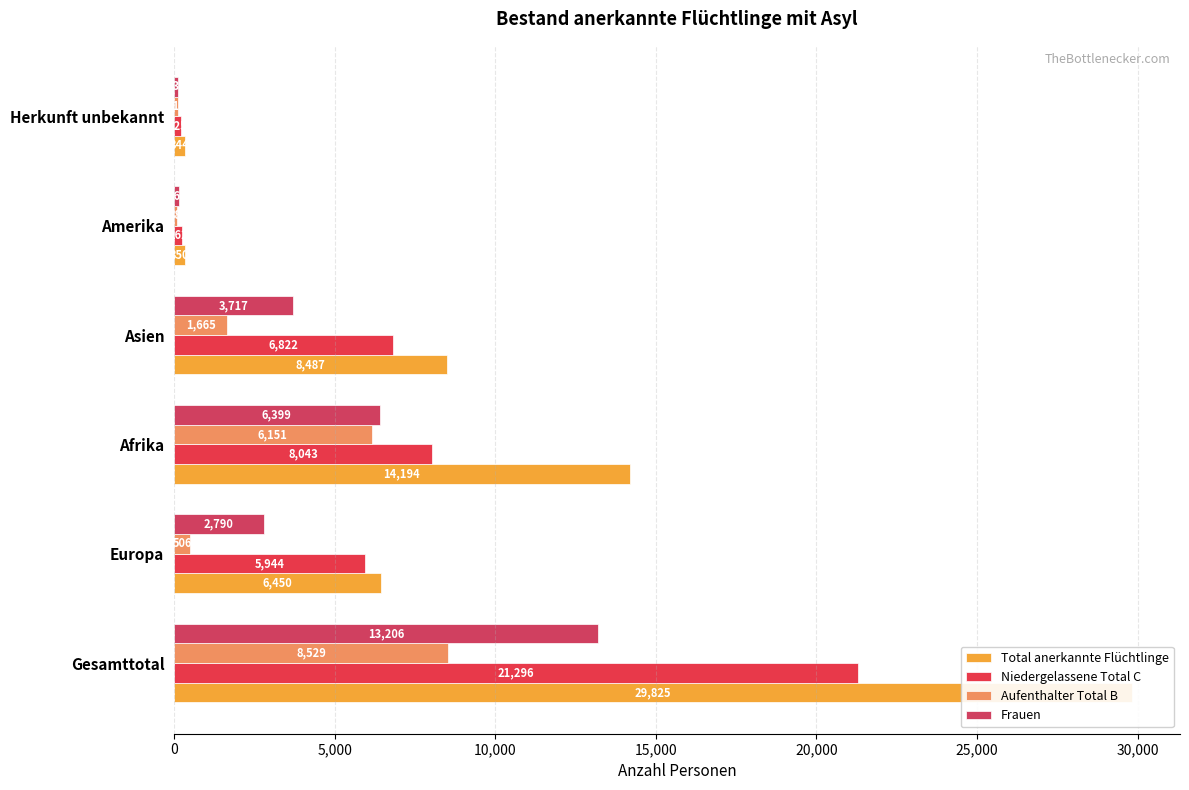

Does the chart contain any negative values?

No